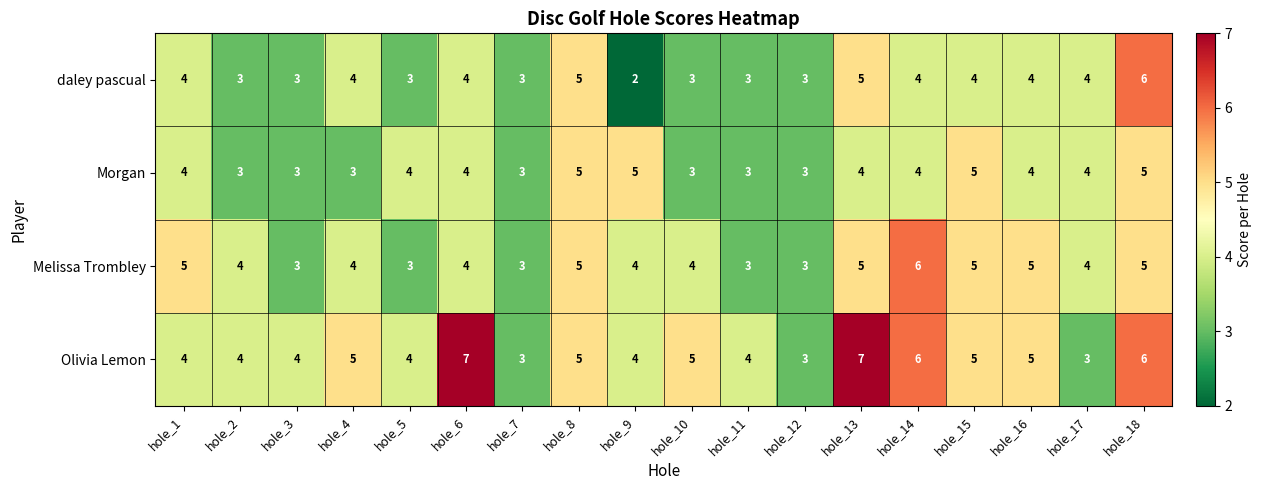

At which category is the sum across all series the highest?

hole_18